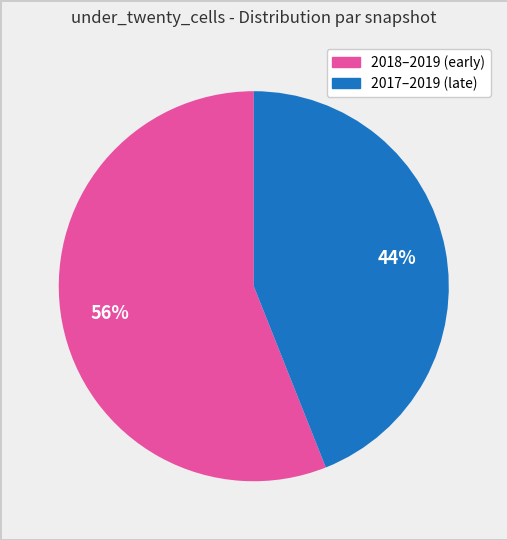

To the nearest percent, what is the average slice percentage?

50%